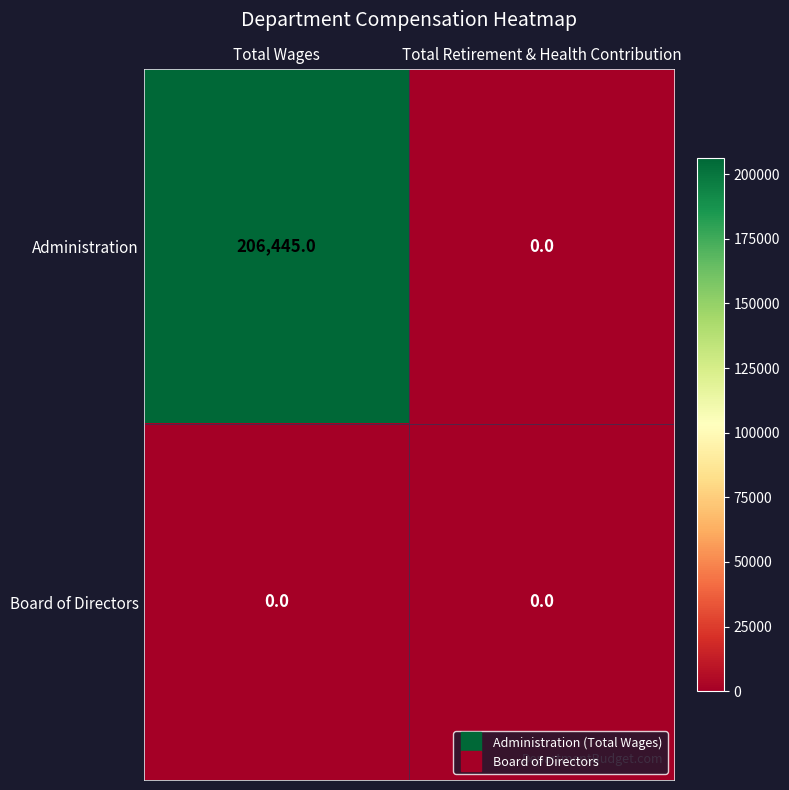

At how many categories does at least one series exceed 49611?

1